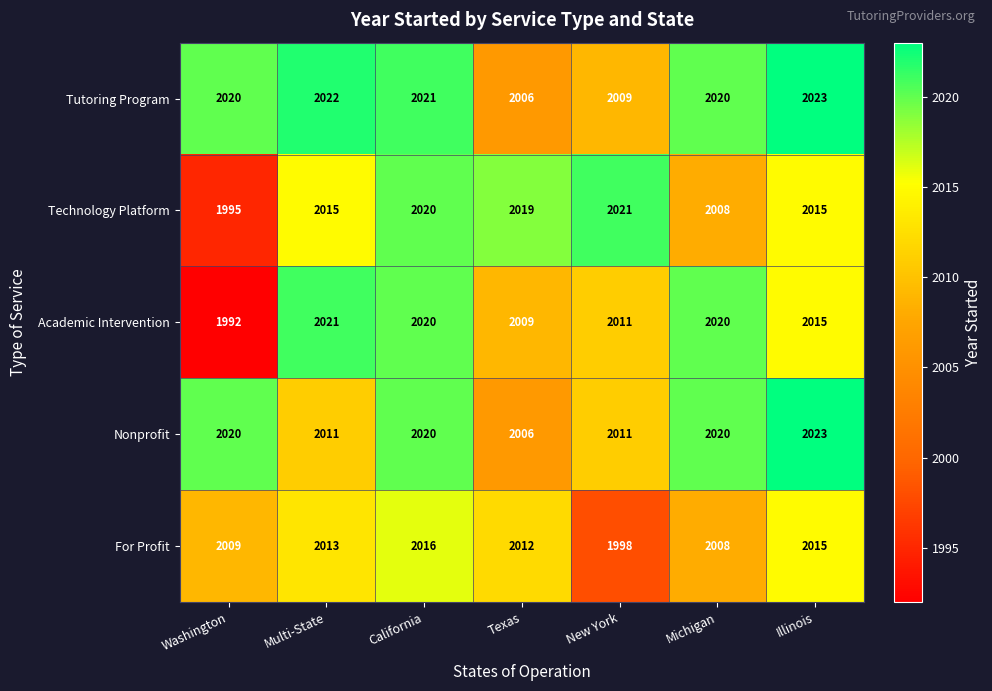

What is the smallest value displayed?

1992